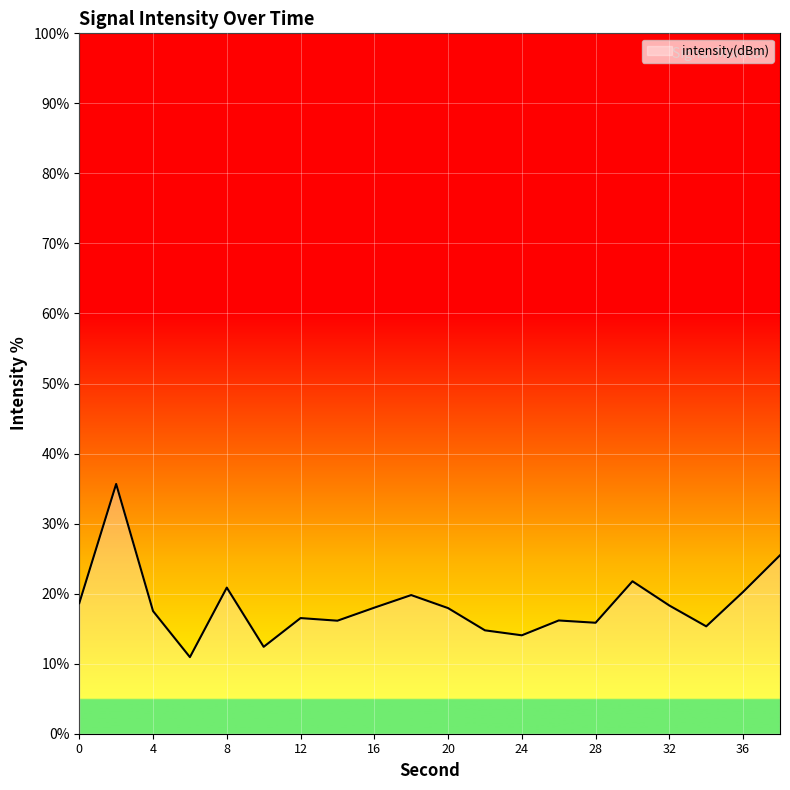

What is the maximum value shown in the chart?

35.7